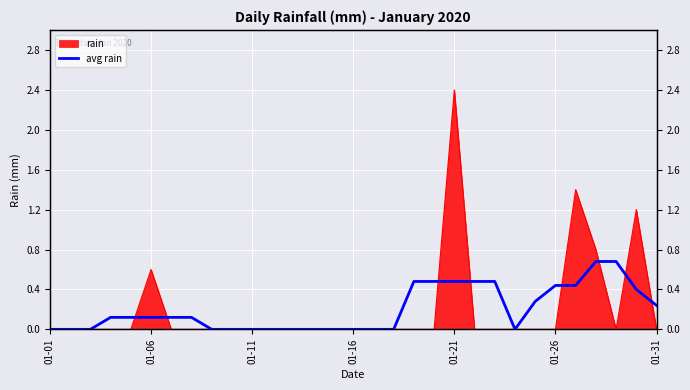

What is the difference between the values at 19 and 10?

0.5